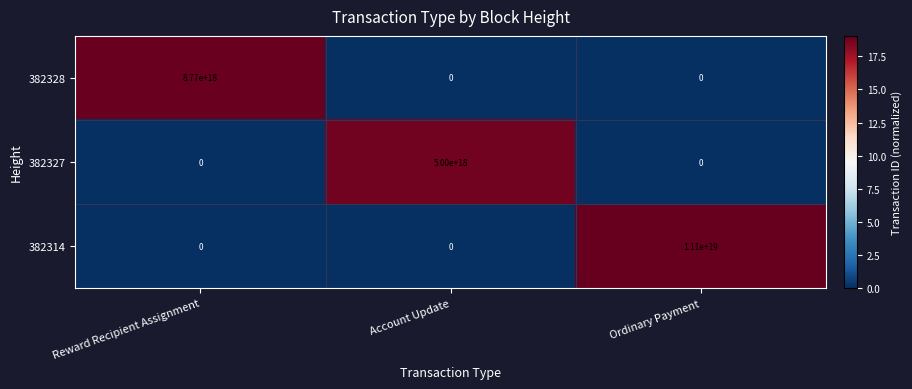

The 382328 series shows 0 at Account Update. True or false?

True